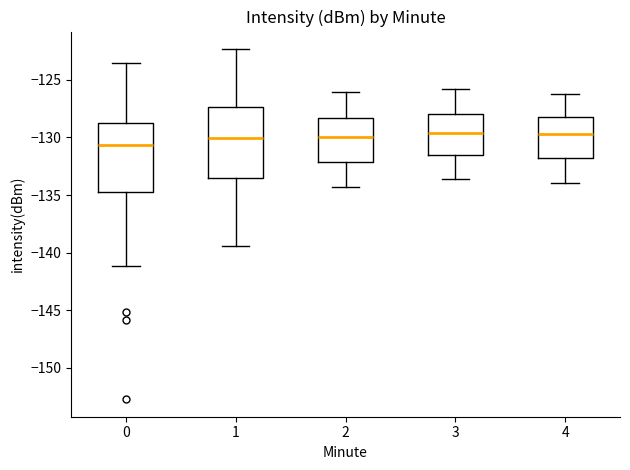

Reading left to right, transcribe this box plot: for each box, give where its median line is, the range the box spans, and where its two whiskers end, as read against the y-axis. The values are not printed on the chart, so give them approximately, as read against the axis.

0: median -130.5, box -134.5 to -128.5, whiskers -141.0 to -123.5
1: median -130.0, box -133.5 to -127.5, whiskers -139.5 to -122.5
2: median -130.0, box -132.0 to -128.5, whiskers -134.5 to -126.0
3: median -129.5, box -131.5 to -128.0, whiskers -133.5 to -126.0
4: median -129.5, box -132.0 to -128.0, whiskers -134.0 to -126.0